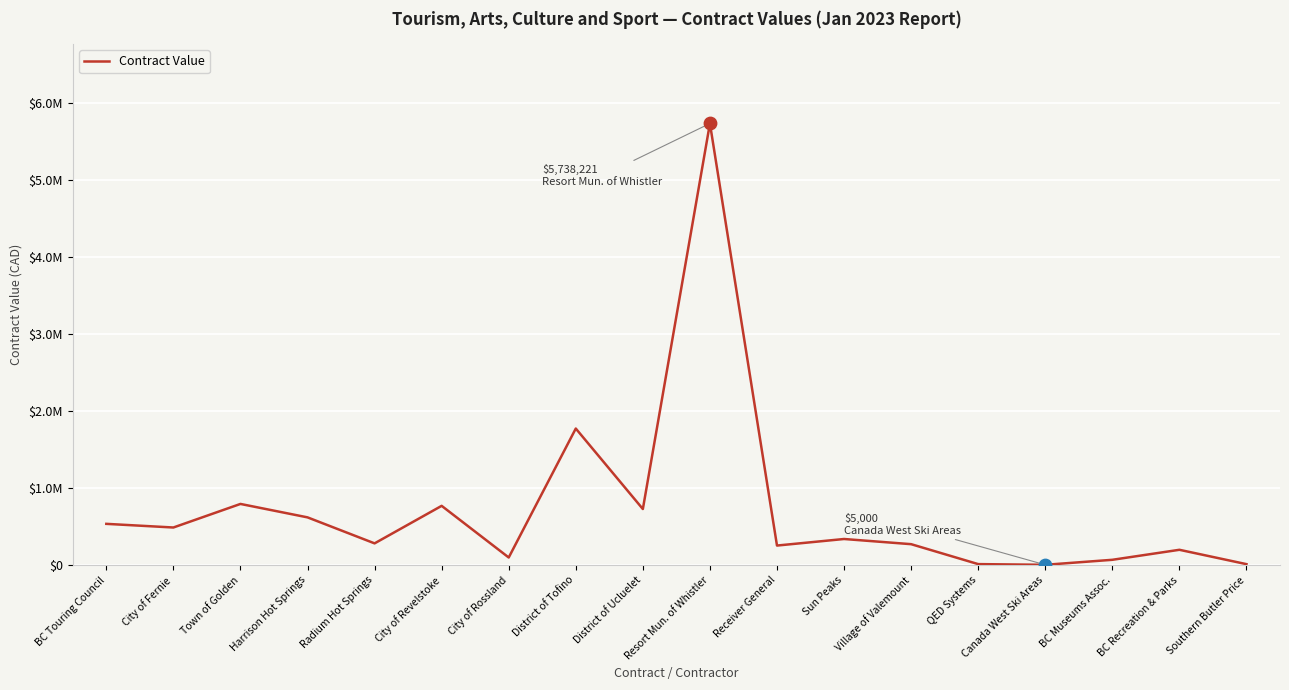

What is the change in value from City of Revelstoke to BC Museums Assoc.?

-700909